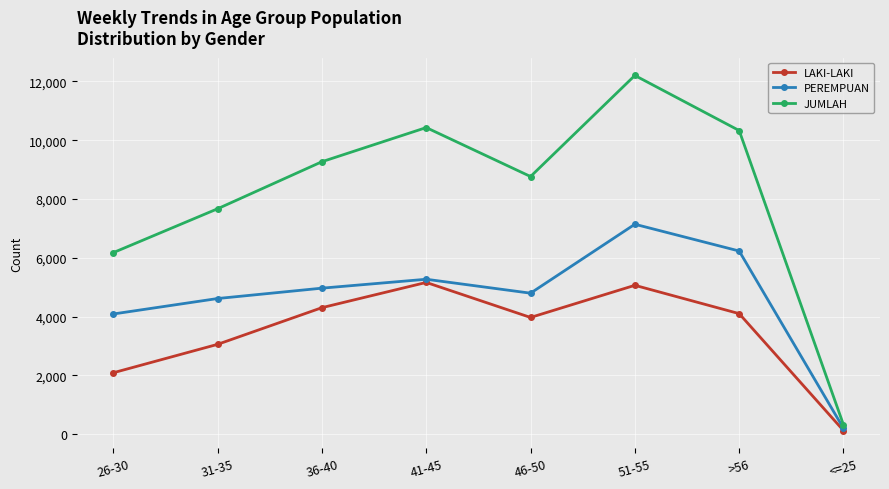

Where is PEREMPUAN nearest to the value 3669?

26-30